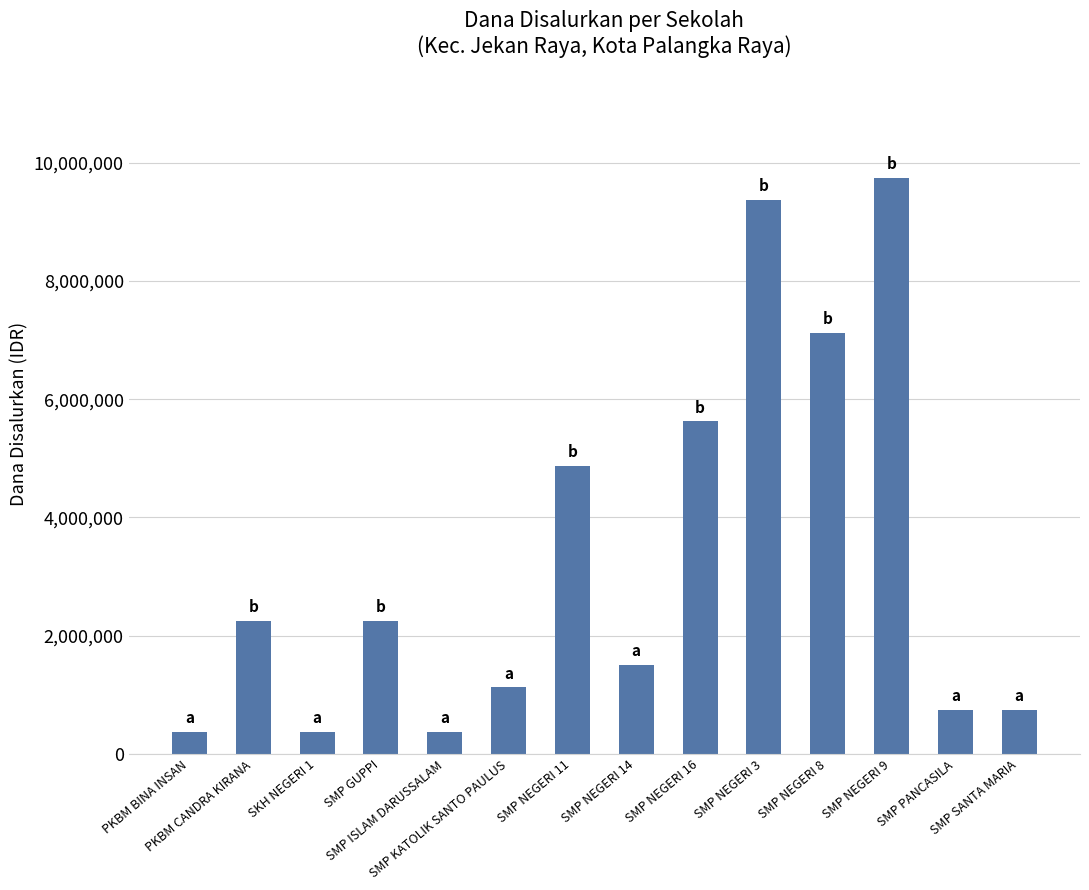

Reading right to left, what are all the values shown in this chart?

SMP SANTA MARIA=750000	SMP PANCASILA=750000	SMP NEGERI 9=9750000	SMP NEGERI 8=7125000	SMP NEGERI 3=9375000	SMP NEGERI 16=5625000	SMP NEGERI 14=1500000	SMP NEGERI 11=4875000	SMP KATOLIK SANTO PAULUS=1125000	SMP ISLAM DARUSSALAM=375000	SMP GUPPI=2250000	SKH NEGERI 1=375000	PKBM CANDRA KIRANA=2250000	PKBM BINA INSAN=375000